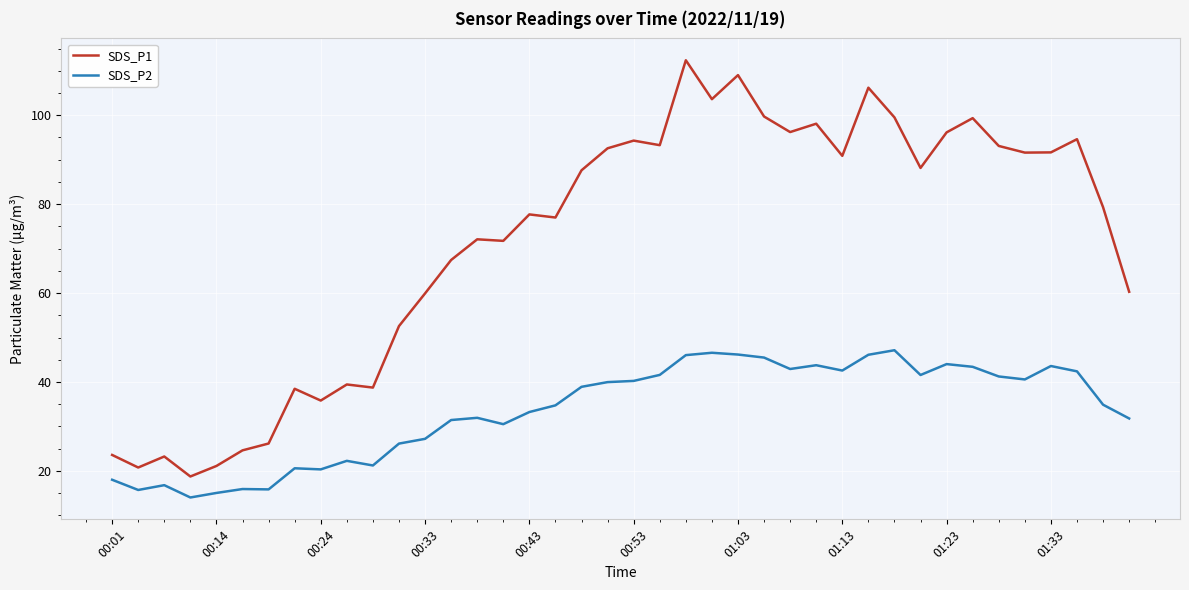

What is the lowest value of the SDS_P2 series?

14.0